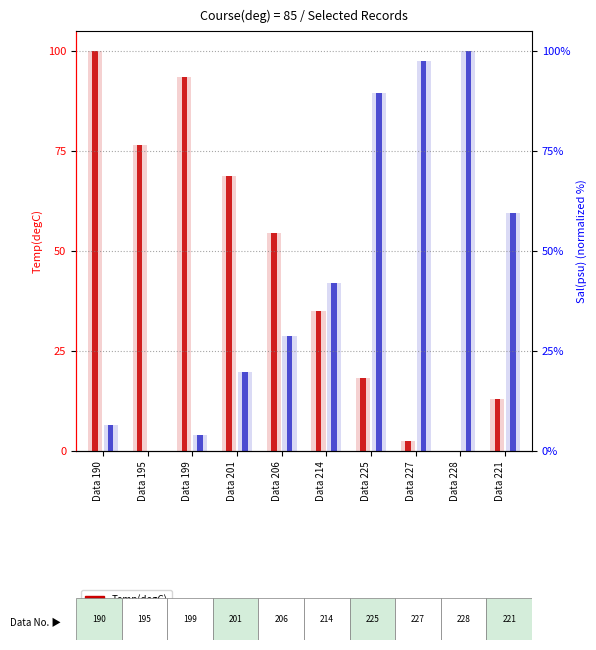

Reading left to right, list all the values displayed in this chart.

Temp(degC): Data 190=100.0	Data 195=76.6	Data 199=93.5	Data 201=68.8	Data 206=54.5	Data 214=35.1	Data 225=18.2	Data 227=2.6	Data 228=0.0	Data 221=13.0
Sal(psu): Data 190=6.6	Data 195=0.0	Data 199=4.0	Data 201=19.7	Data 206=28.8	Data 214=41.9	Data 225=89.4	Data 227=97.5	Data 228=100.0	Data 221=59.6